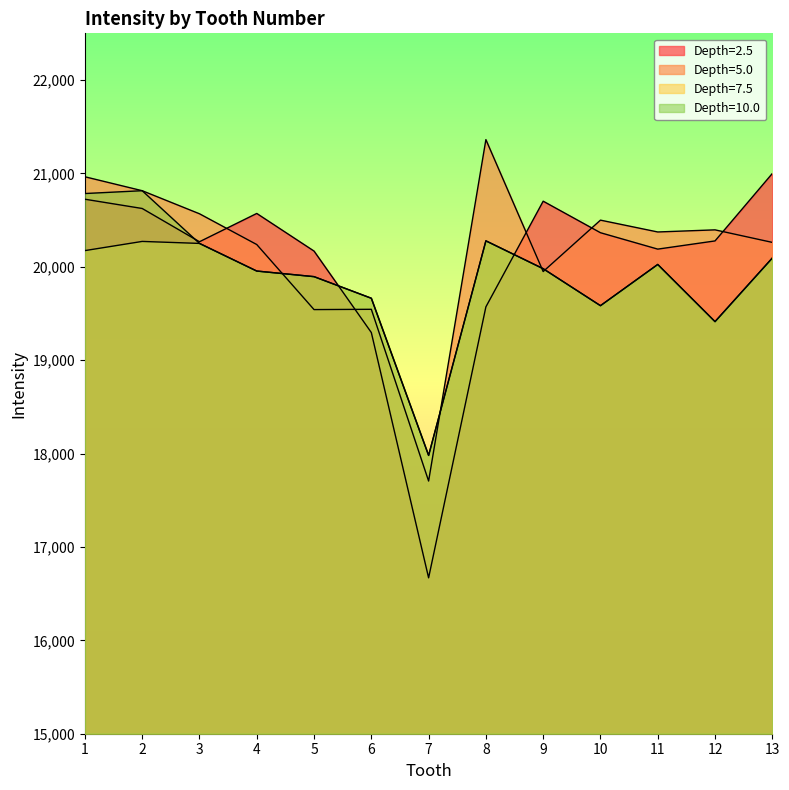

True or false: Depth=7.5 and Depth=10.0 cross at least once.

False